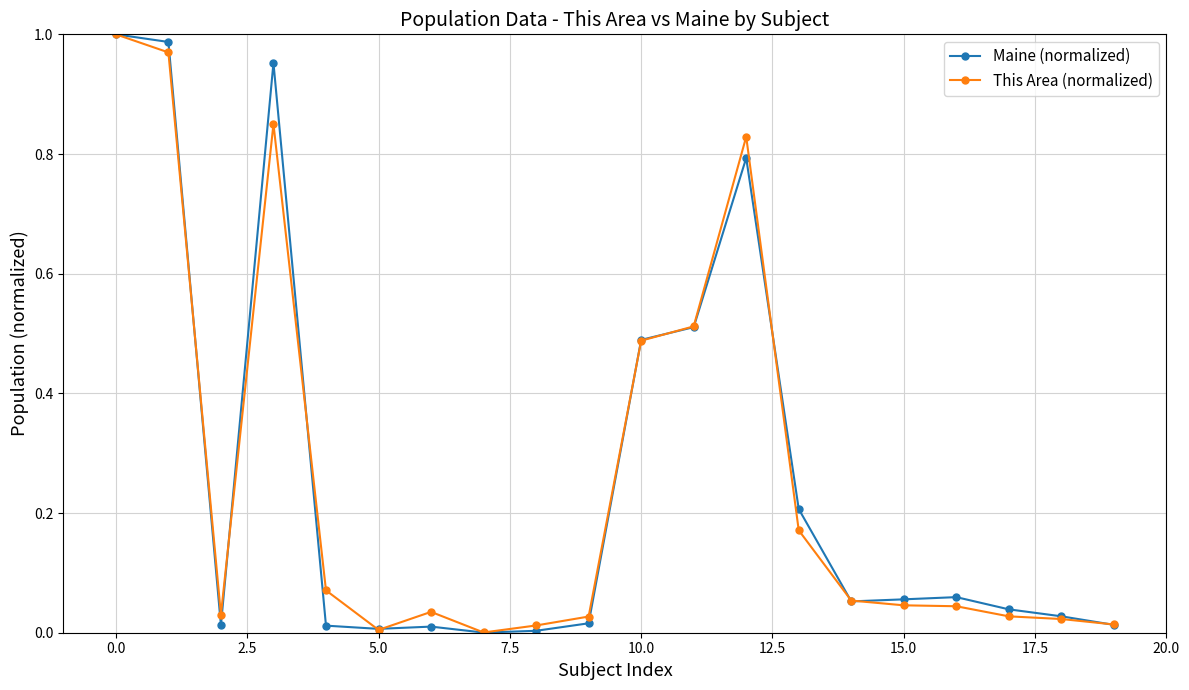

Does the chart have visible grid lines?

Yes